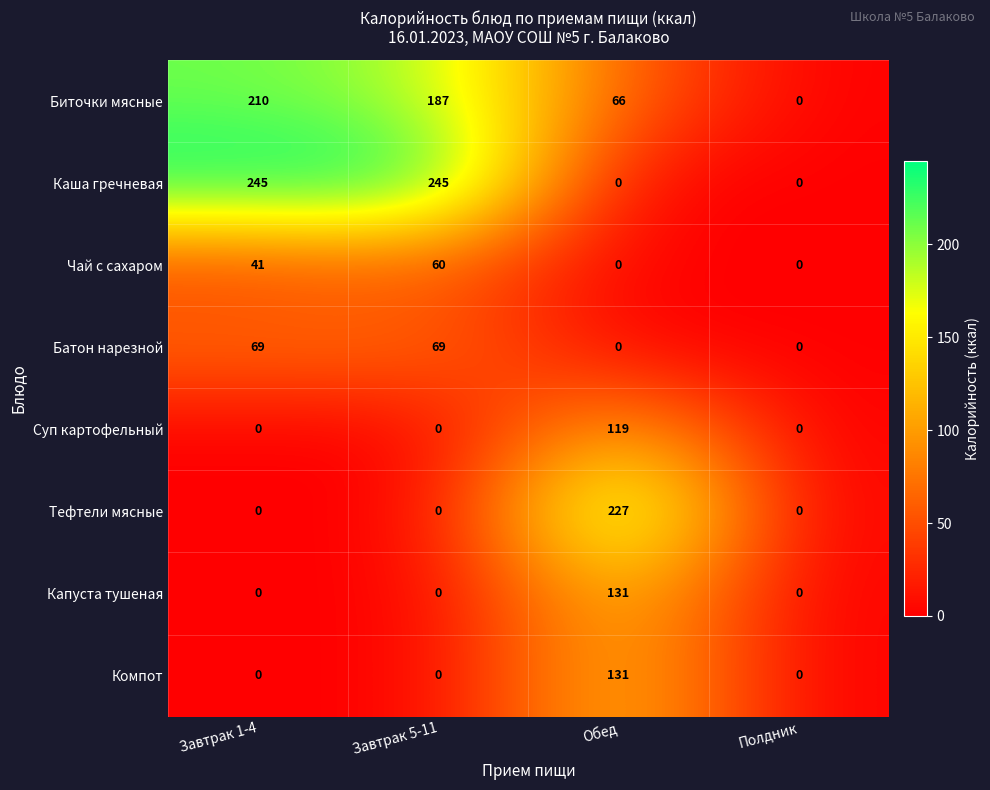

The Суп картофельный series shows 0 at Полдник. True or false?

True